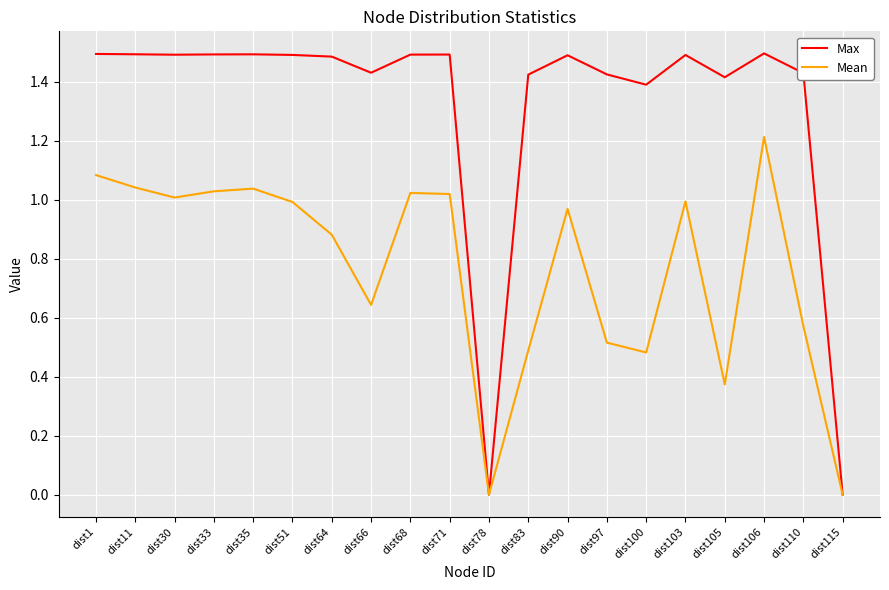

What is the maximum value shown in the chart?

1.5